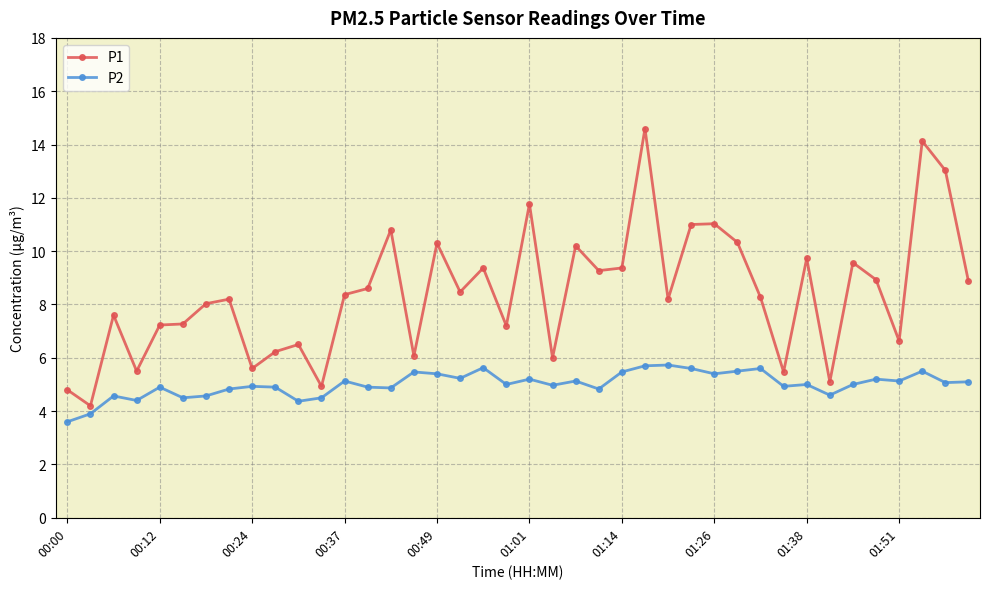

True or false: P2 and P1 intersect in this chart.

False